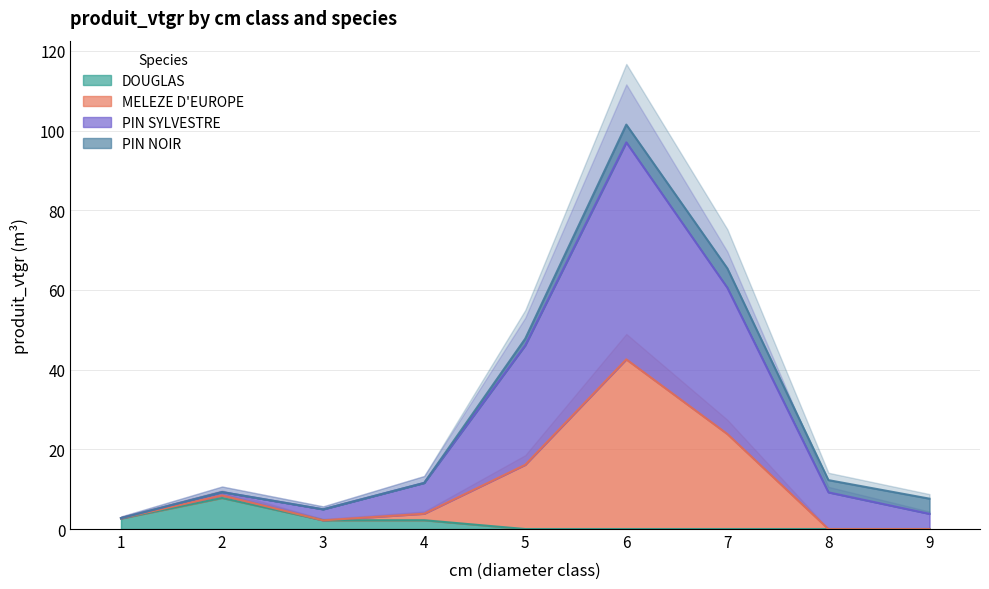

At how many categories does at least one series exceed 99?

1